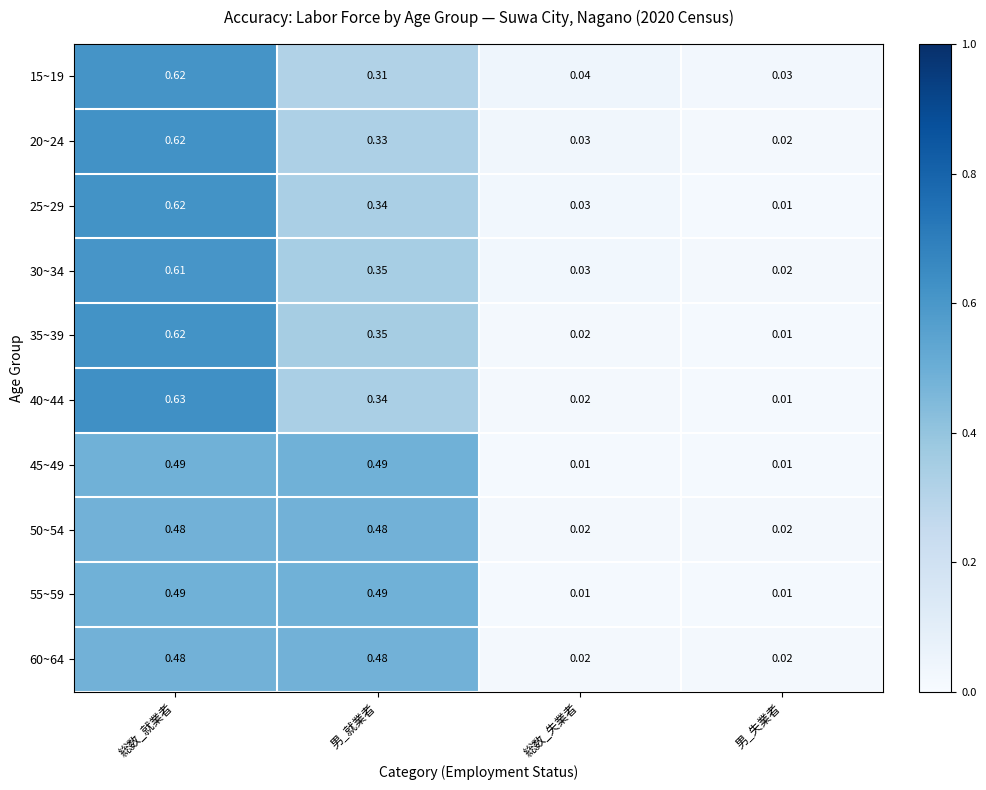

Which series has the largest range (max minus min)?

40~44